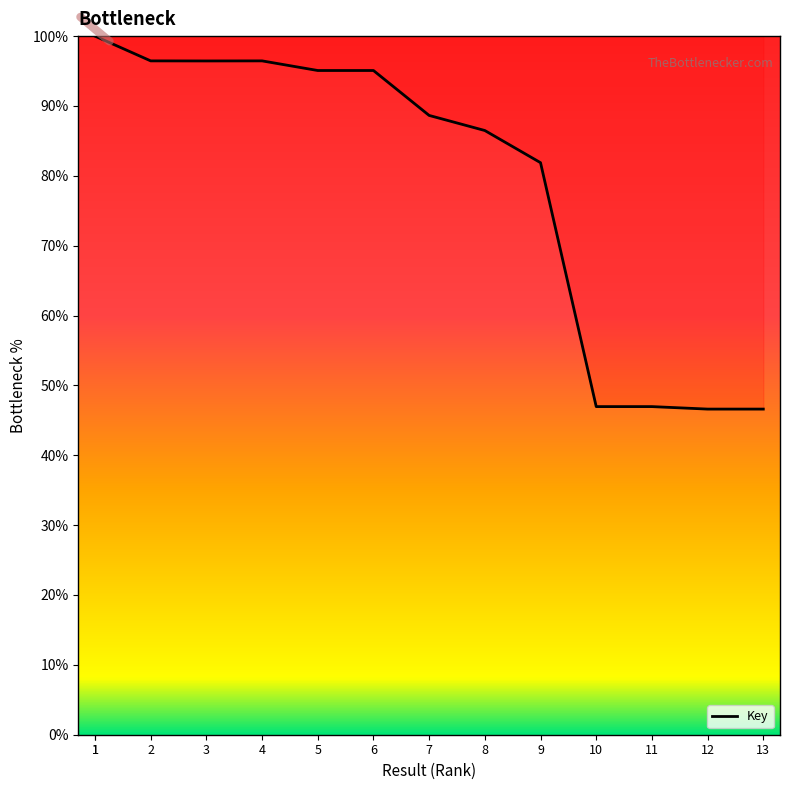

What is the change in value from 5 to 11?

-48.1